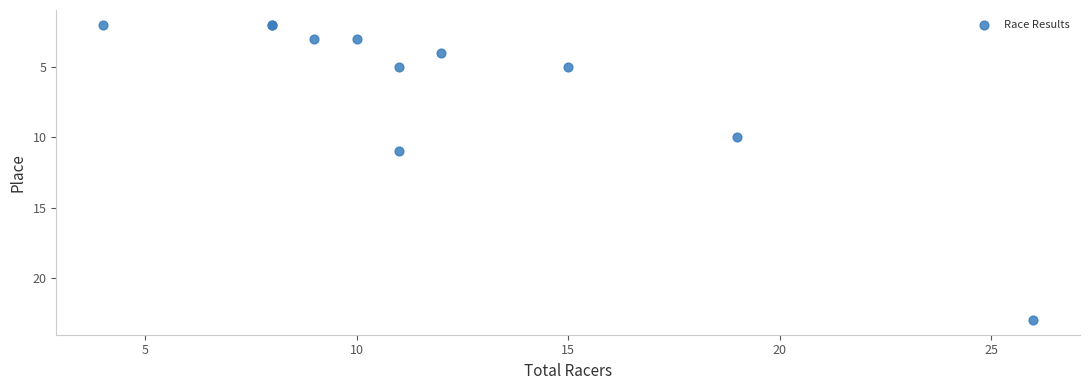

What Y value in the scatter plot is closest to 12?

11